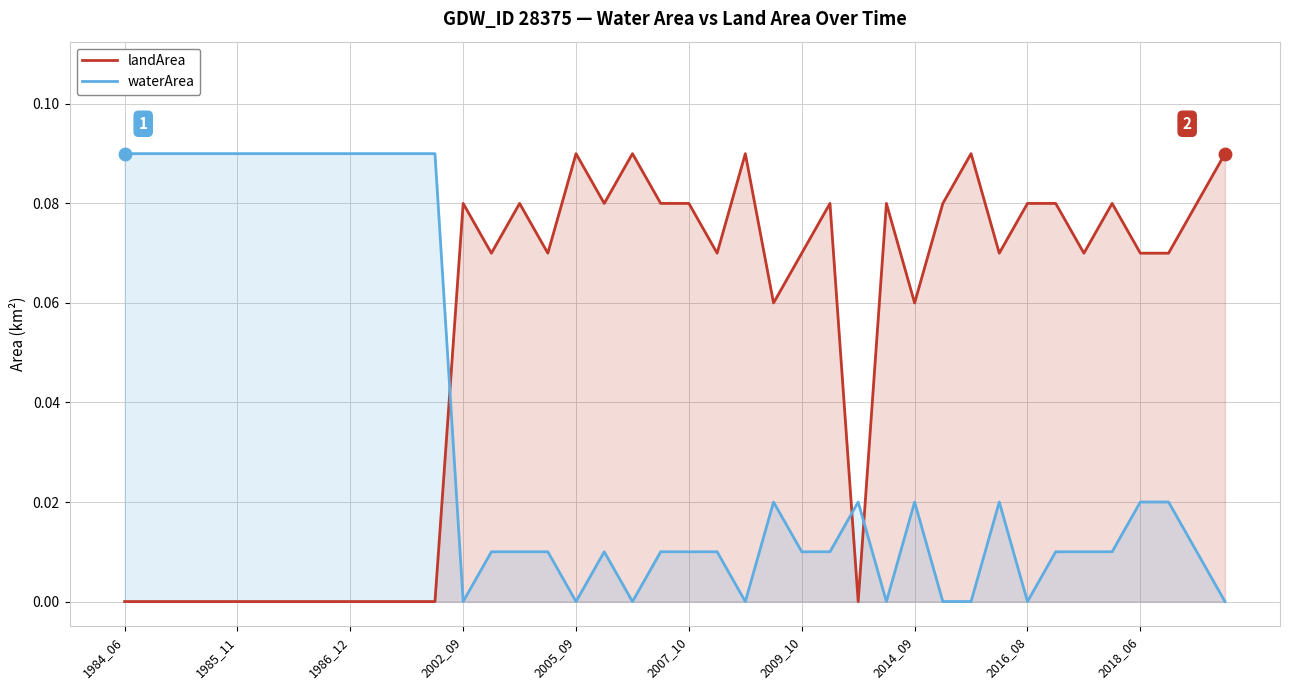

Which series contains the lowest Y value?

landArea